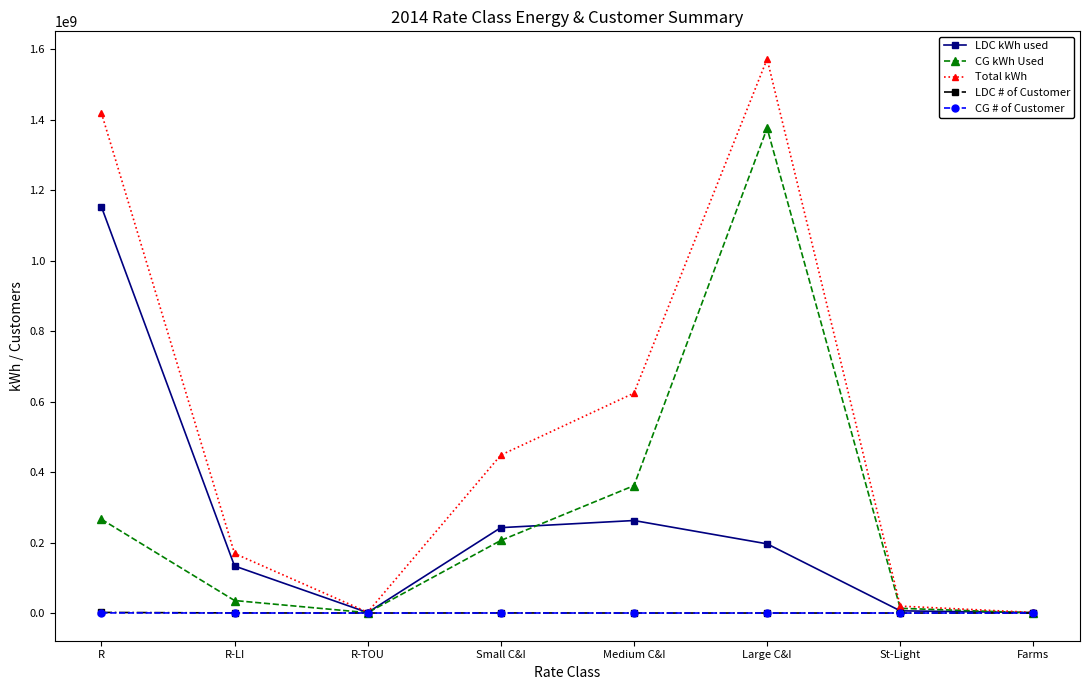

What is the label of the 1st point from the left?

R